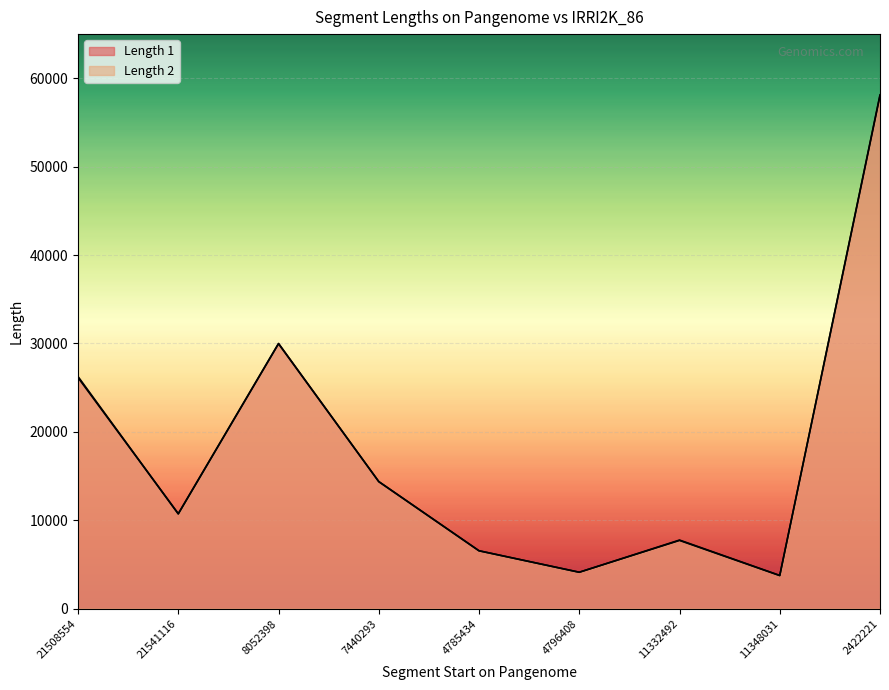

What is the difference between the Length 1 values at 2422221 and 11332492?

50275